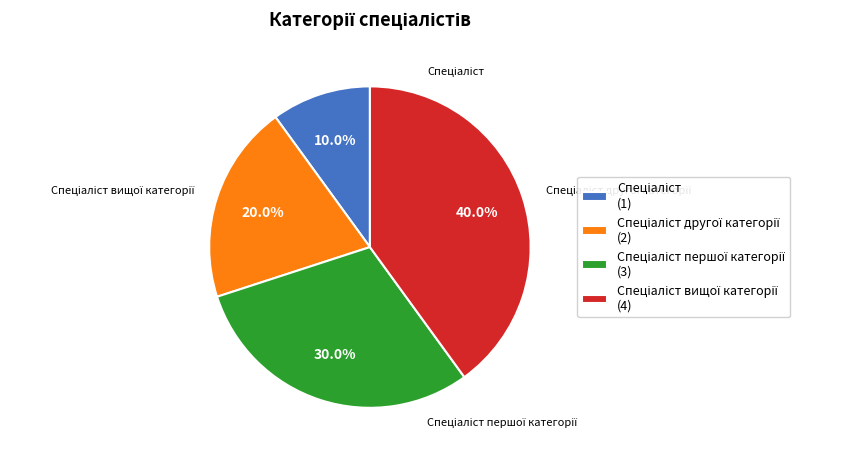

Does any single category account for the majority?

No